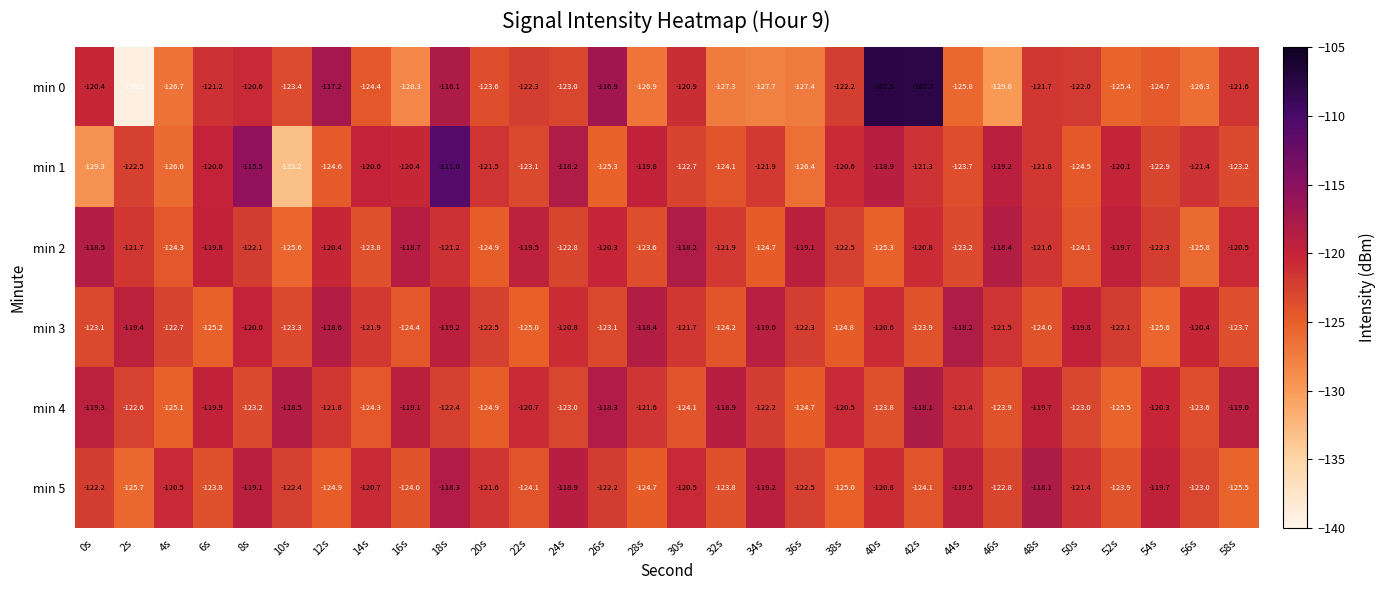

Is it true that min 2 equals -124.7 at 34s?

True